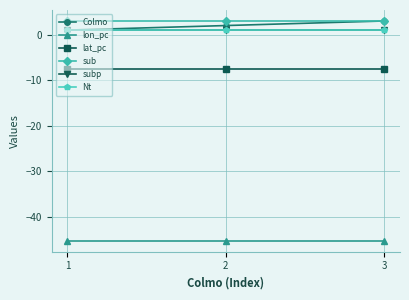

Count the number of categories in the chart.

3